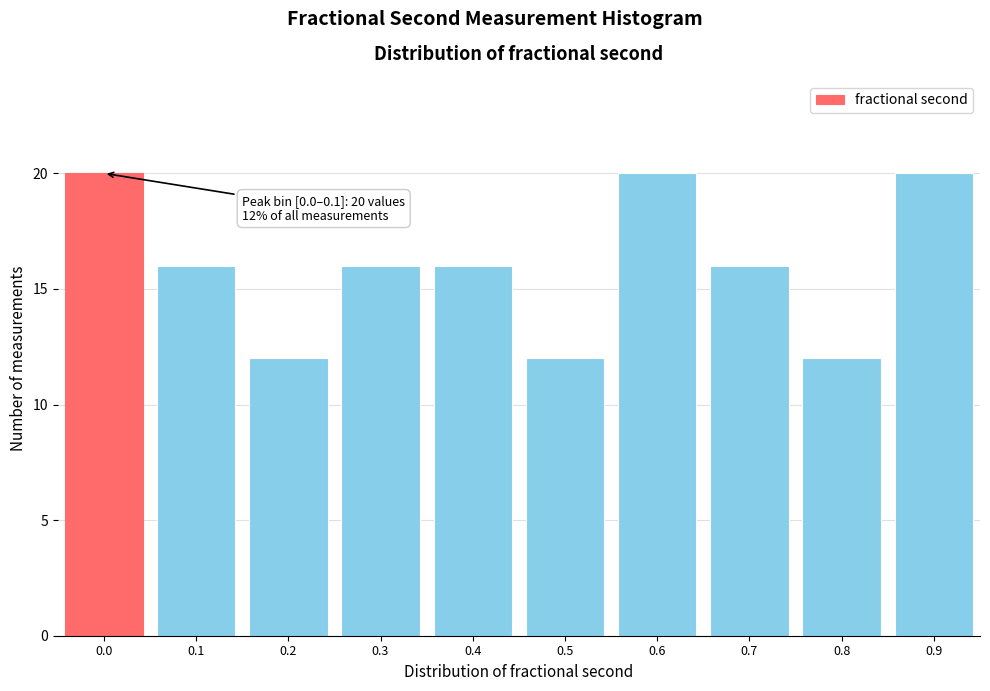

Reading right to left, extract all data points from this chart.

0.9=20	0.8=12	0.7=16	0.6=20	0.5=12	0.4=16	0.3=16	0.2=12	0.1=16	0.0=20